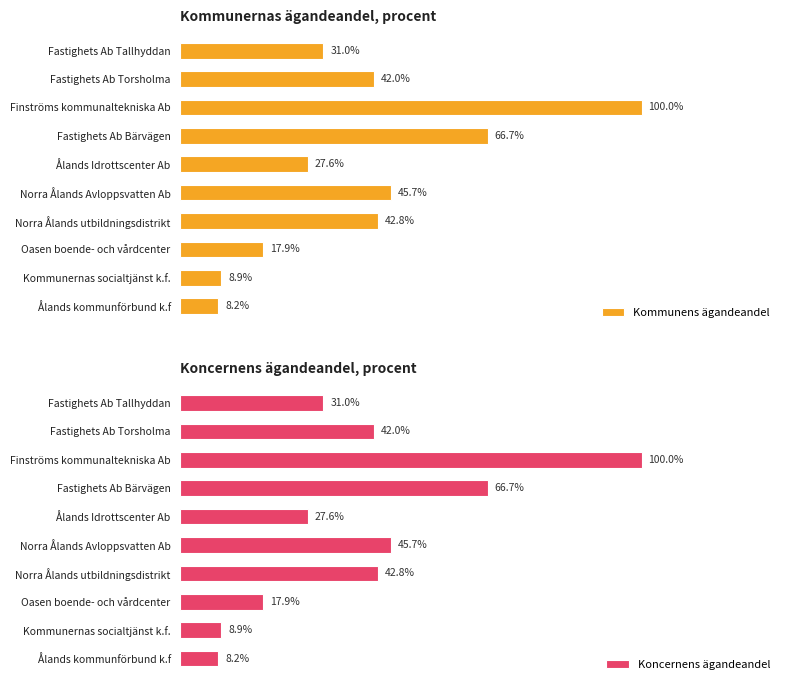

What are all the series names shown in the legend?

Kommunens ägandeandel, Koncernens ägandeandel